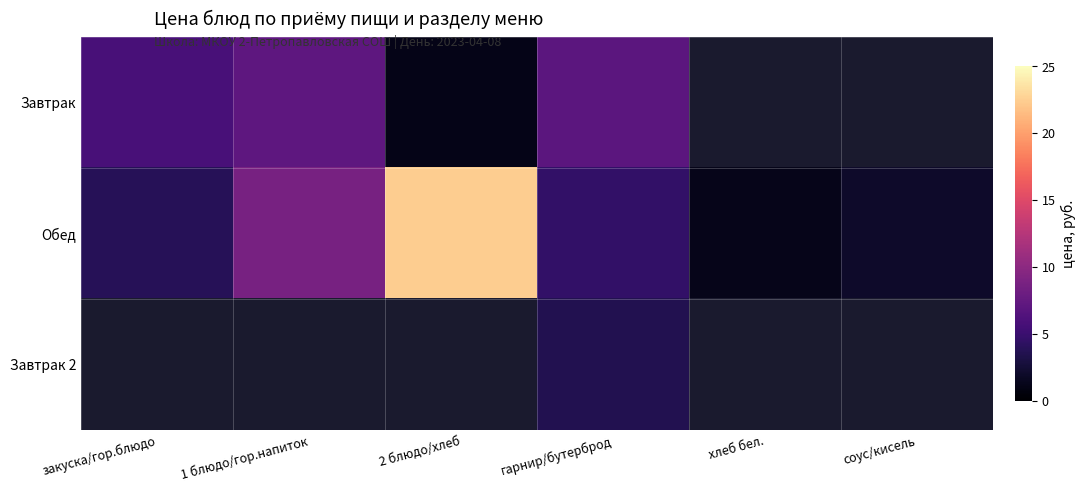

What is the sum of all Обед values?

42.7